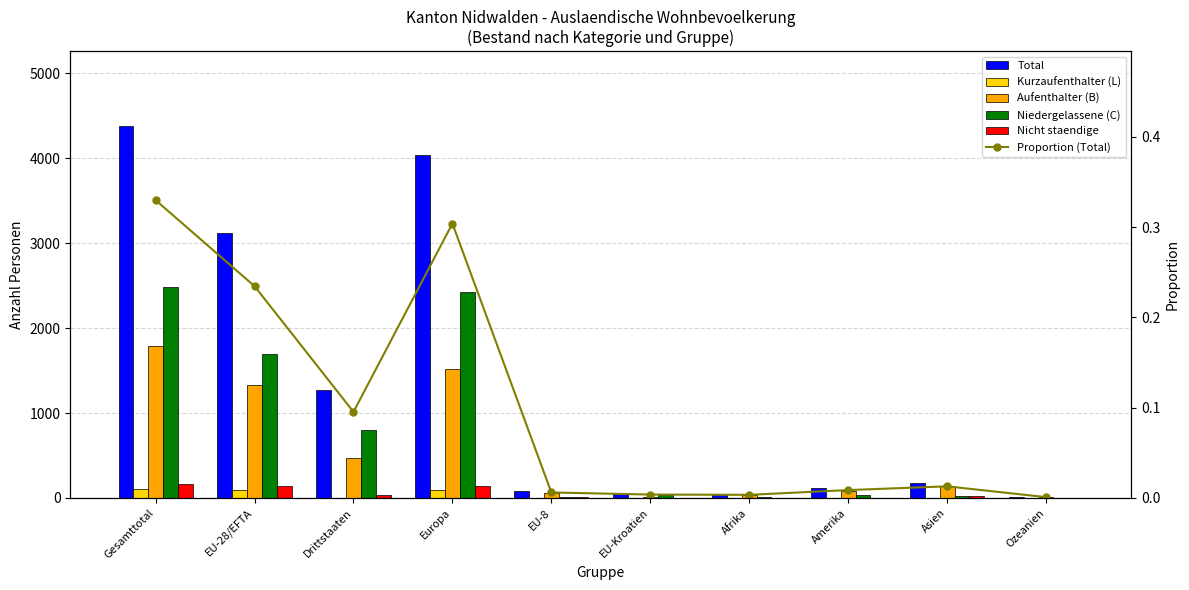

What is the difference between the Aufenthalter (B) values at Gesamttotal and Afrika?

1758.0